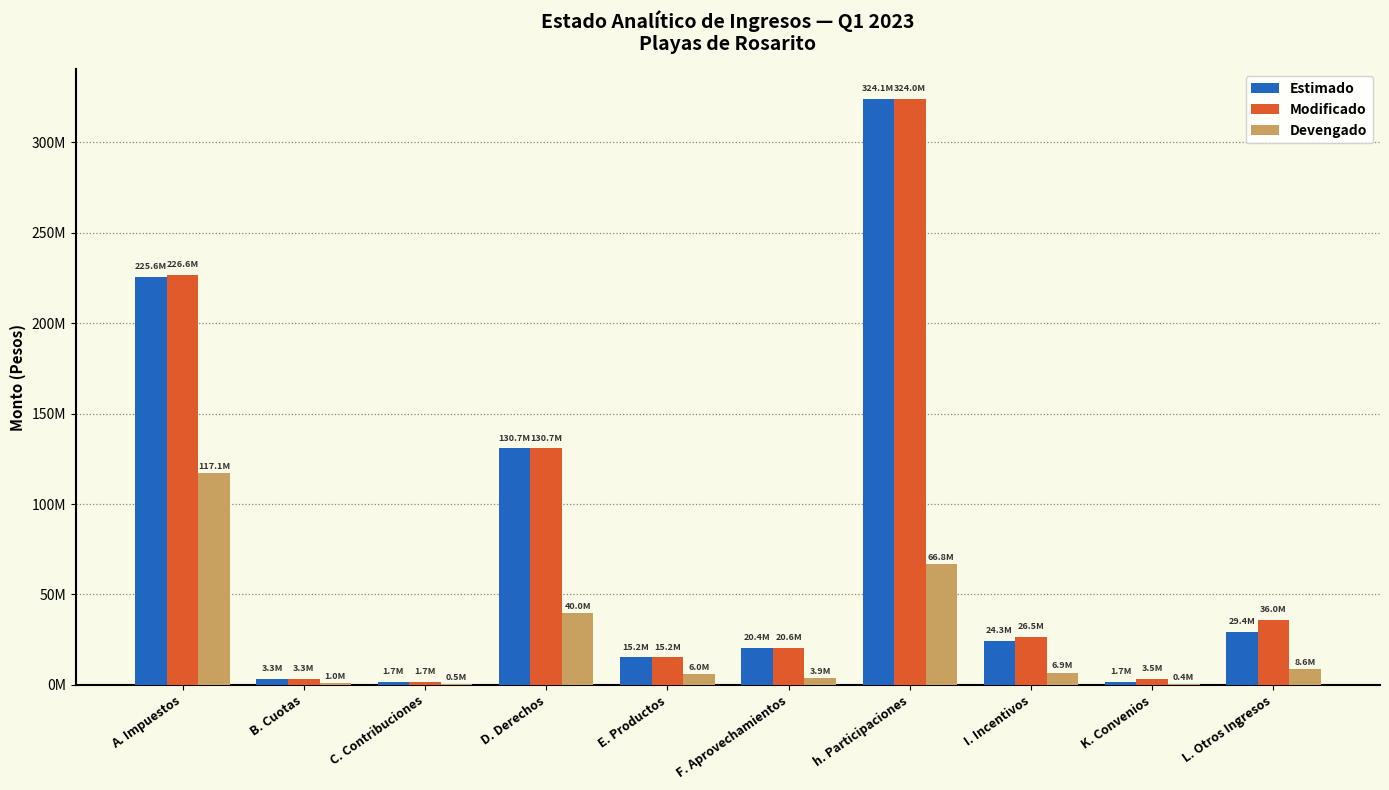

What are all the series names shown in the legend?

Estimado, Modificado, Devengado